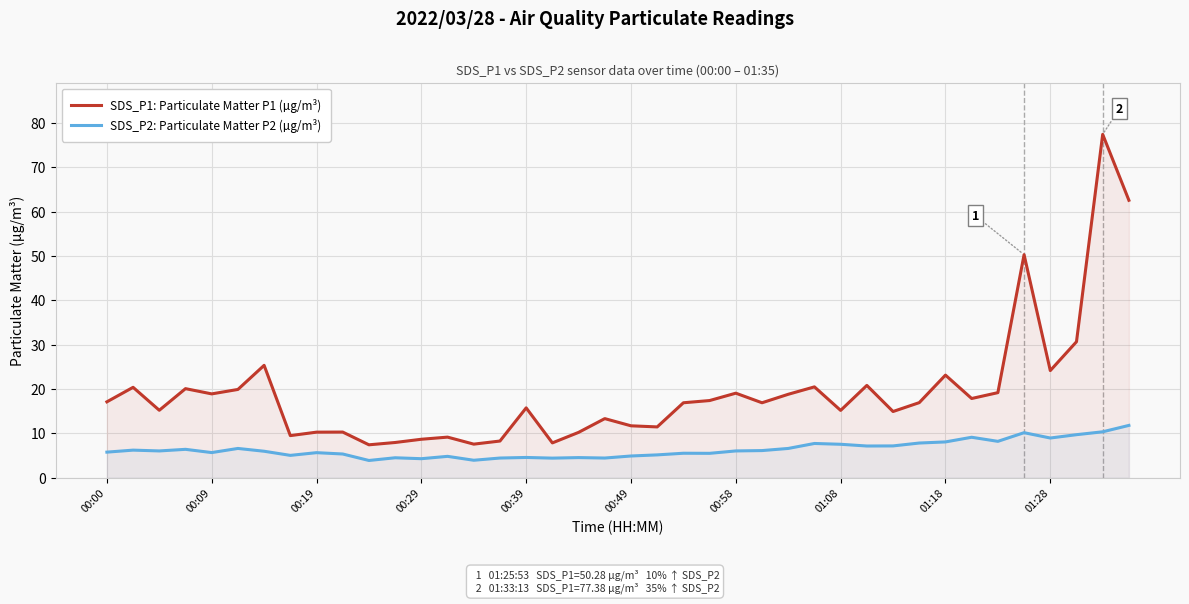

The value of SDS_P2: Particulate Matter P2 (µg/m³) at 15 is 2.0. True or false?

False